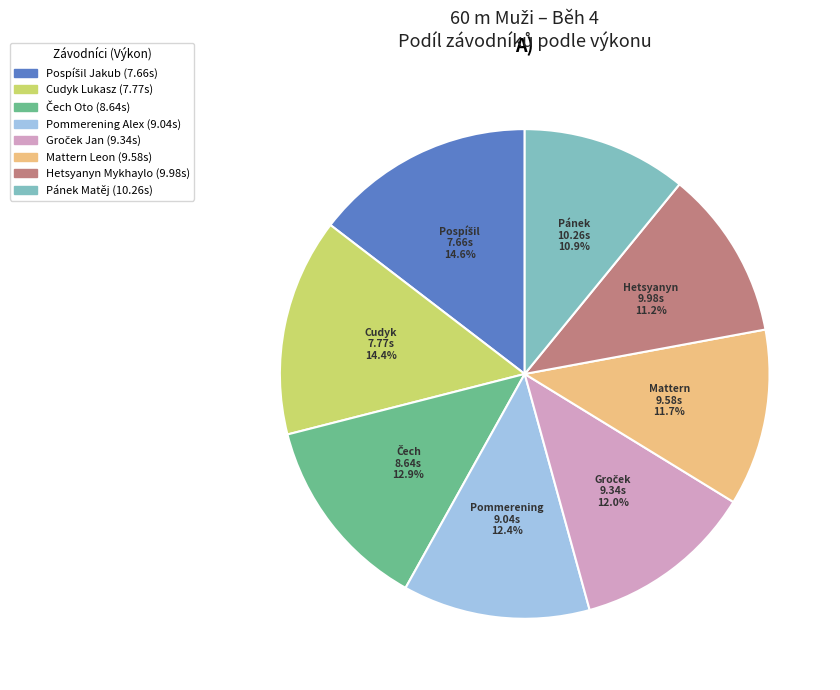

What percentage is the Cudyk Lukasz slice, to the nearest percent?

14%